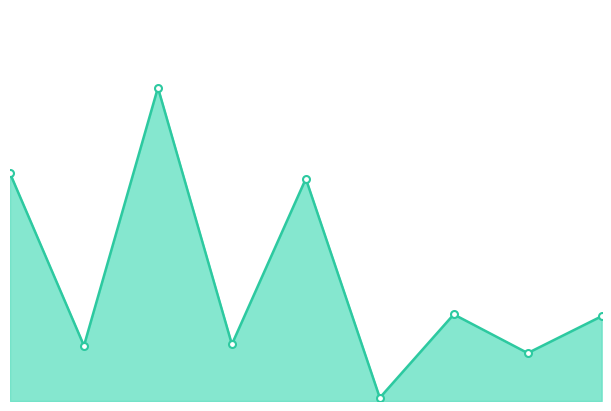

Does the chart have visible grid lines?

No